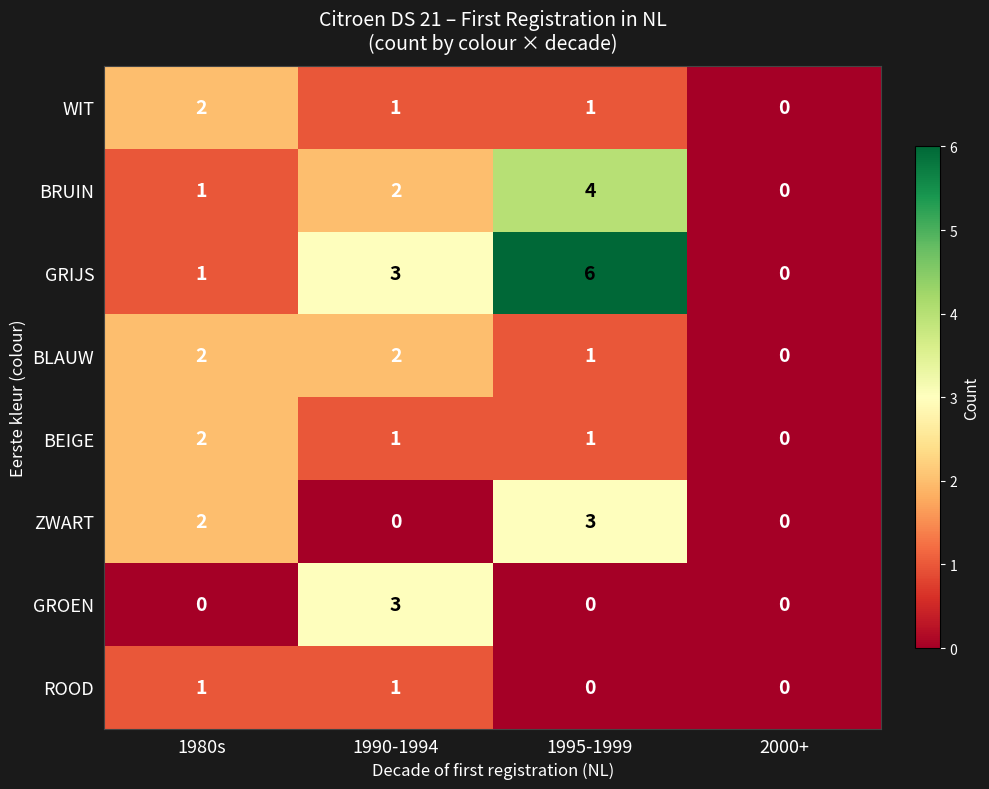

Where is GRIJS nearest to the value 3?

1990-1994